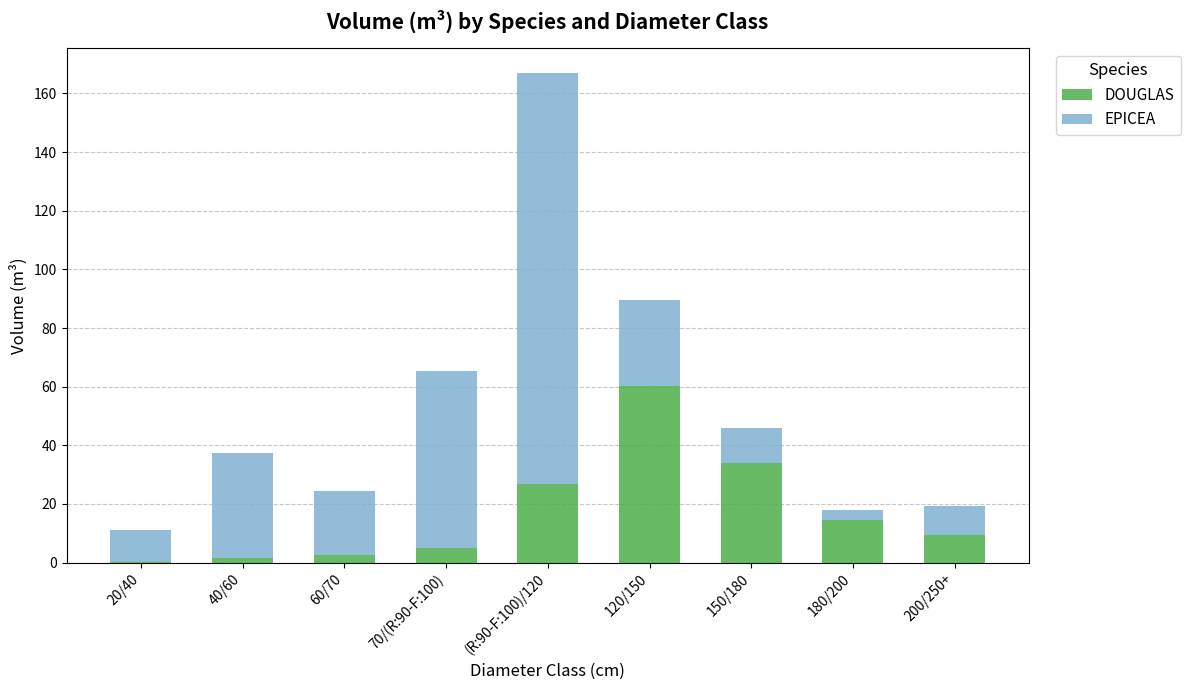

The value of DOUGLAS at 200/250+ is 9.4. True or false?

True